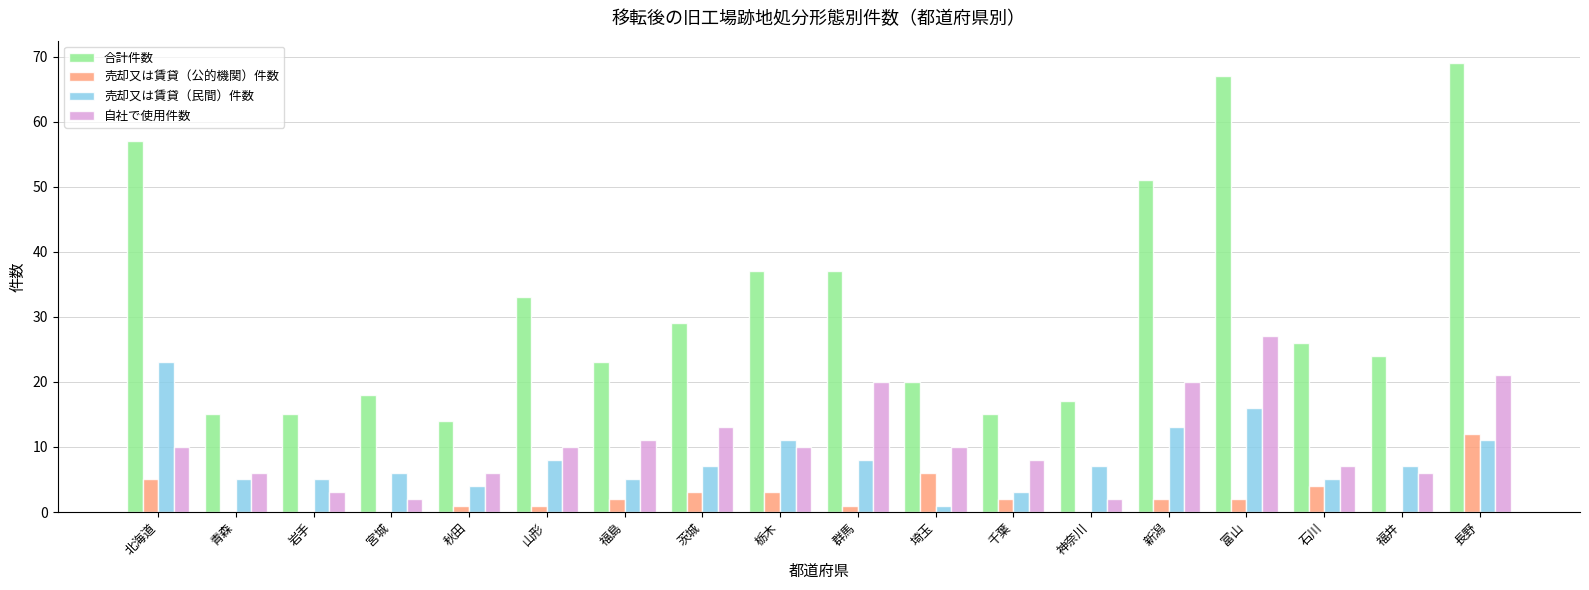

Is it true that 売却又は賃貸（民間）件数 equals 3 at 千葉?

True